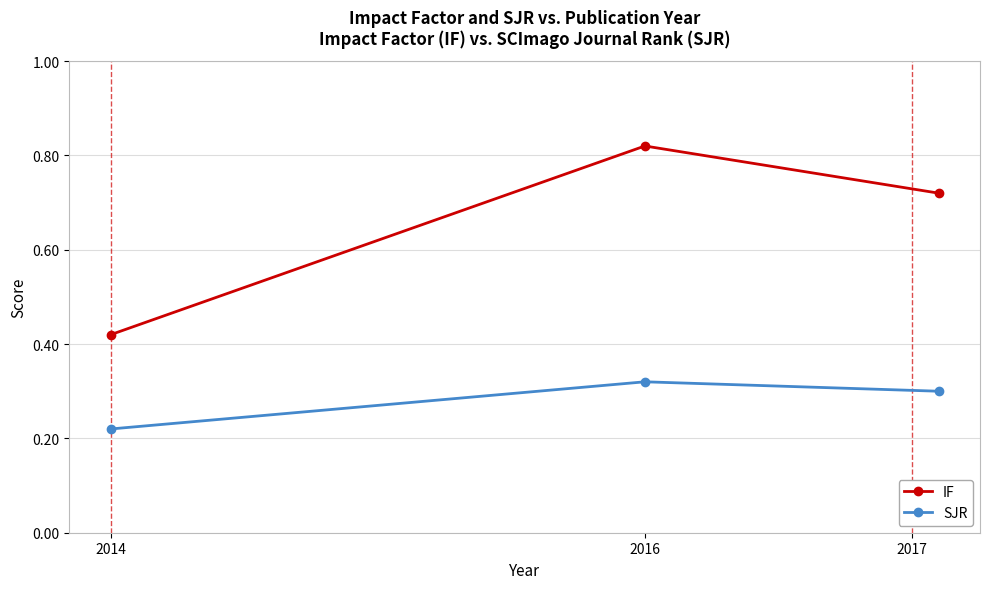

Count the IF values in the range 0 to 1.

3